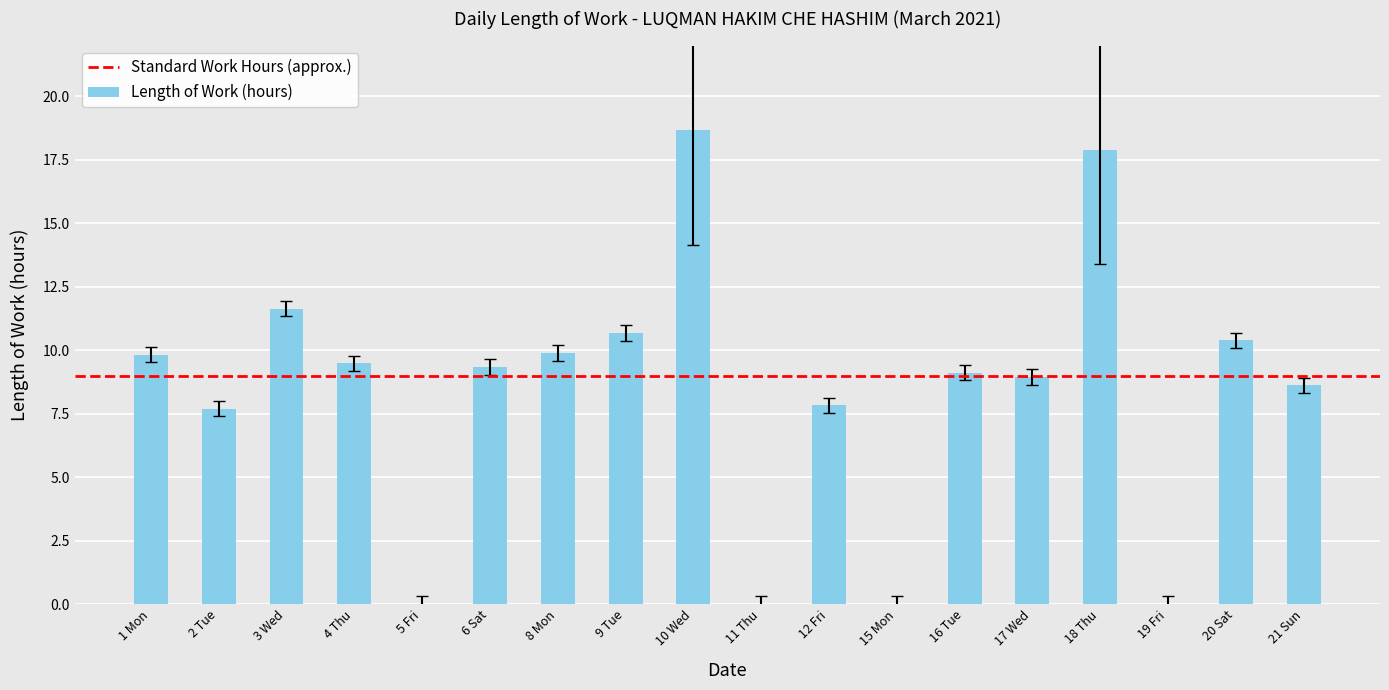

What value does the data have at 20 Sat?

10.4